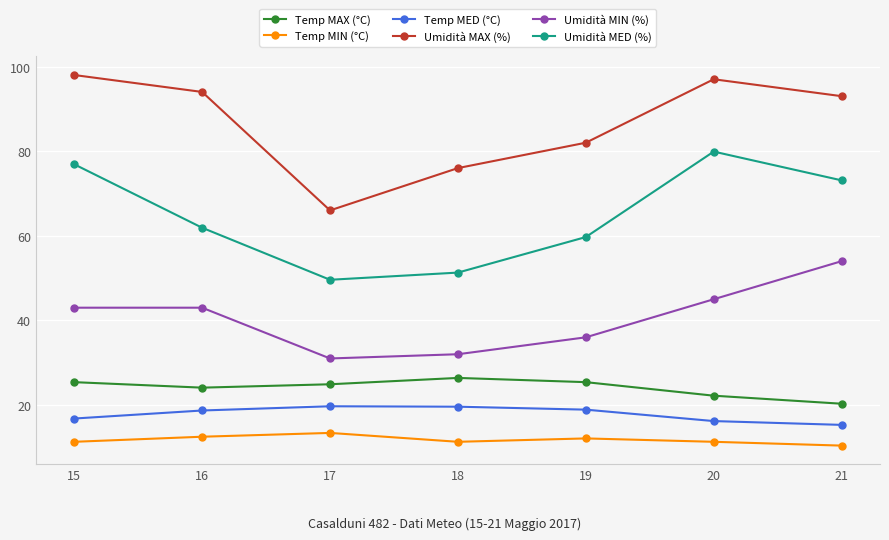

How many values in the Umidità MAX (%) series are below 93?

3